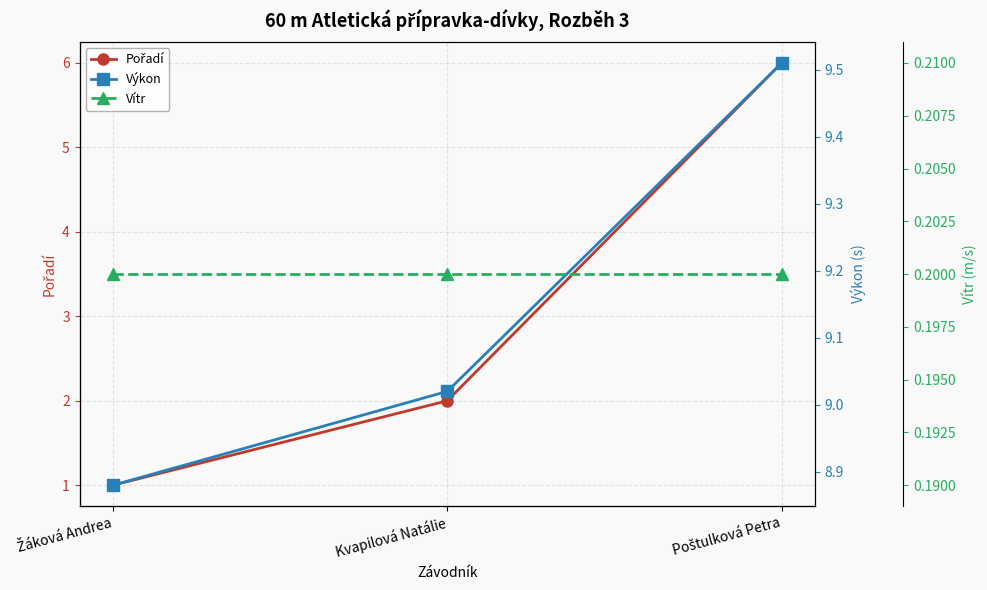

What is the label of the 1st point from the left?

Žáková Andrea